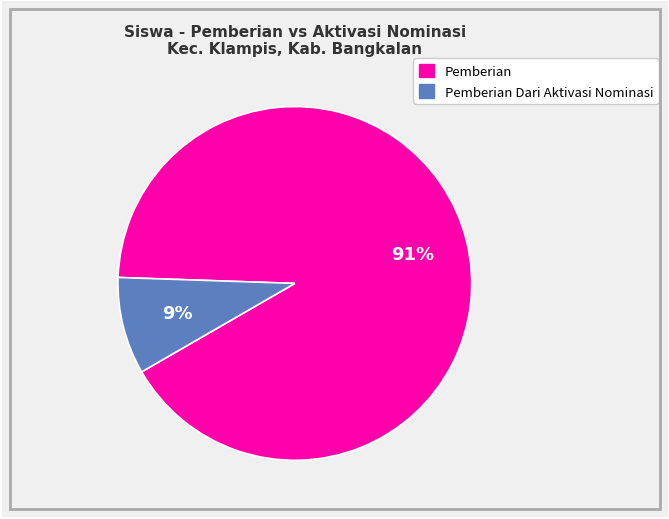

Is there a majority slice in this chart?

Yes